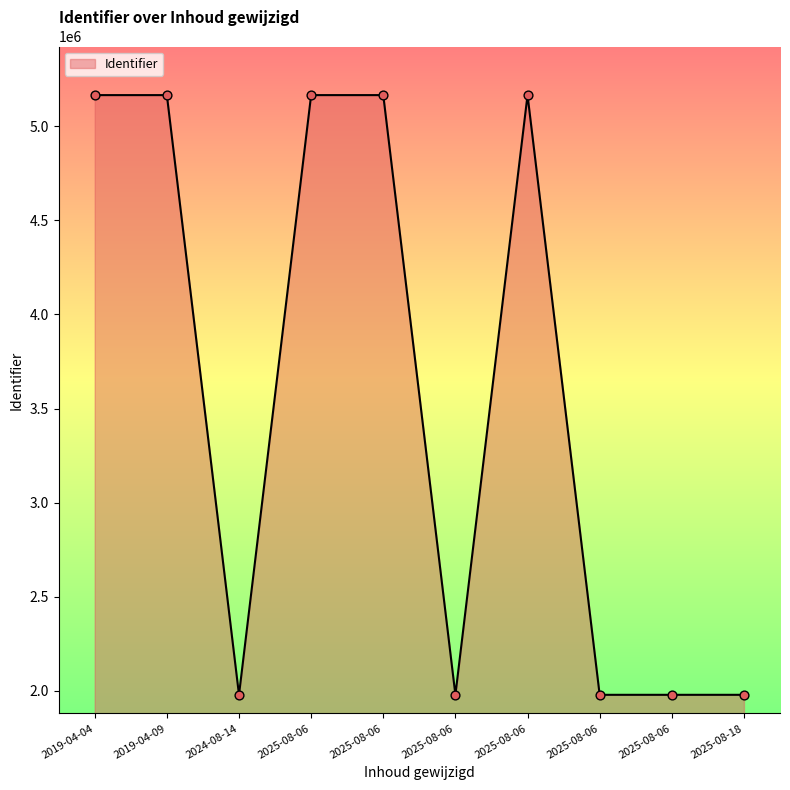

Does the chart have visible grid lines?

No